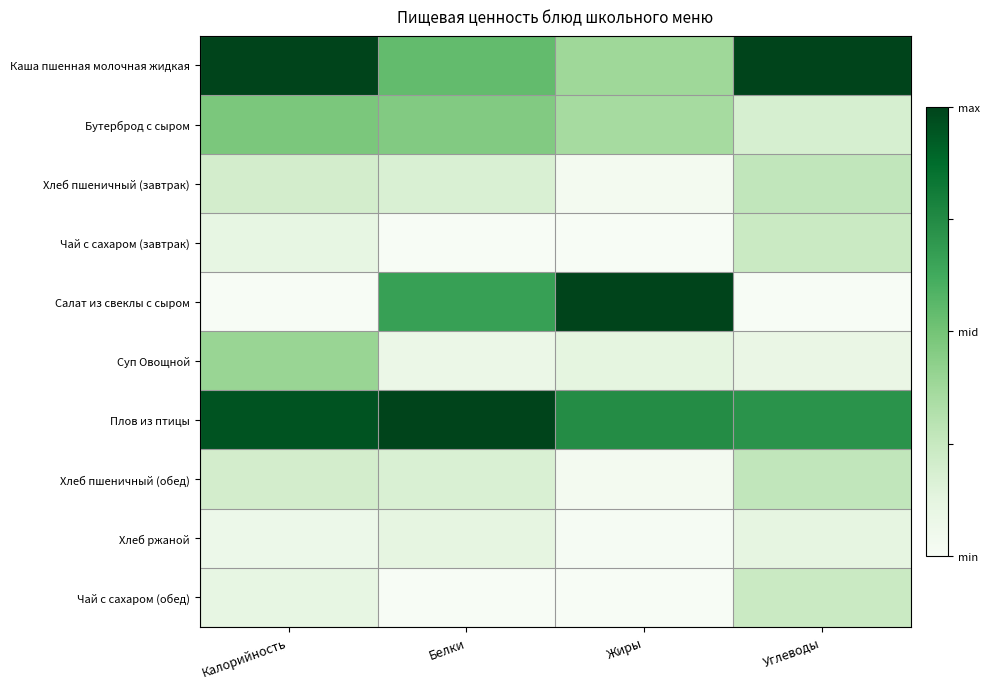

Rank the series at Белки from highest to lowest value.

Плов из птицы, Салат из свеклы с сыром, Каша пшенная молочная жидкая, Бутерброд с сыром, Хлеб пшеничный (завтрак), Хлеб пшеничный (обед), Хлеб ржаной, Суп Овощной, Чай с сахаром (завтрак), Чай с сахаром (обед)